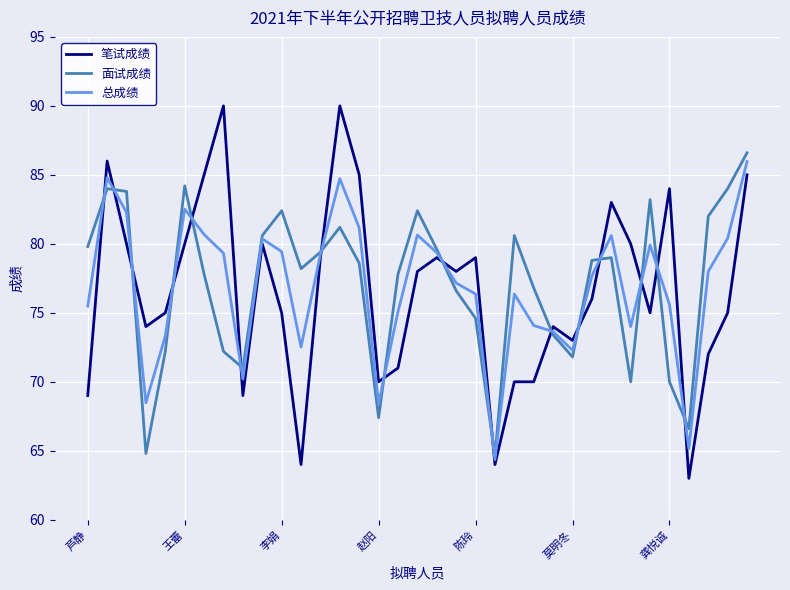

What is the greatest value displayed?

90.0